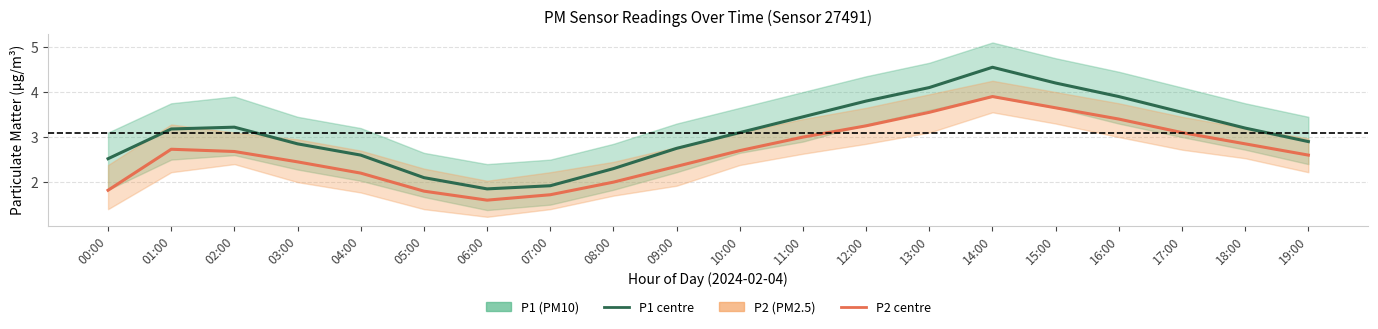

Is it true that P1 equals 2.1 at 05:00?

True